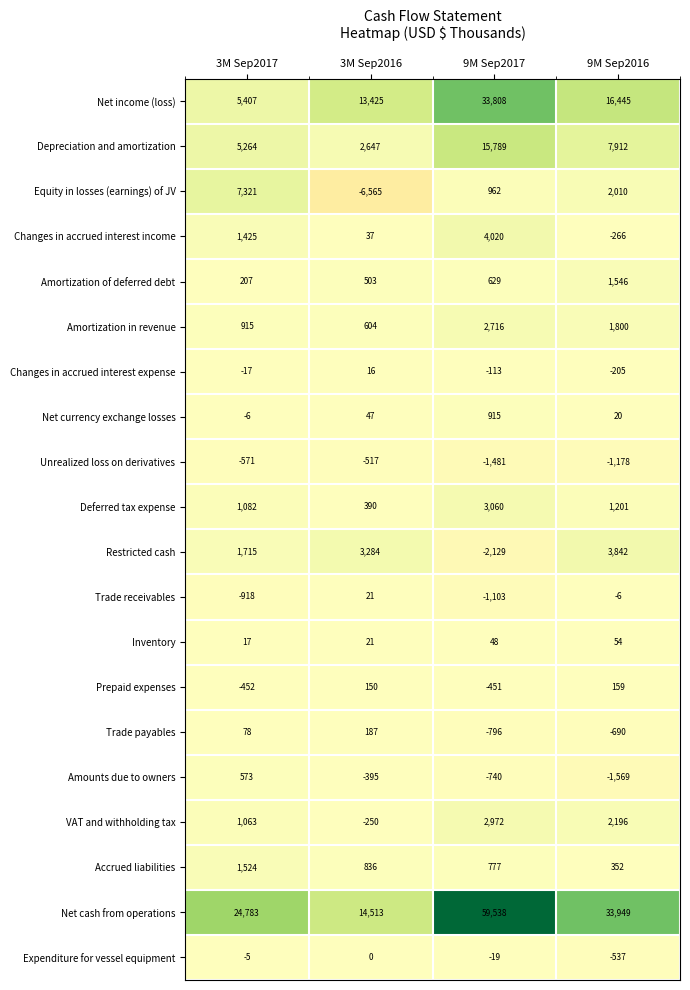

What is the greatest value displayed?

59538